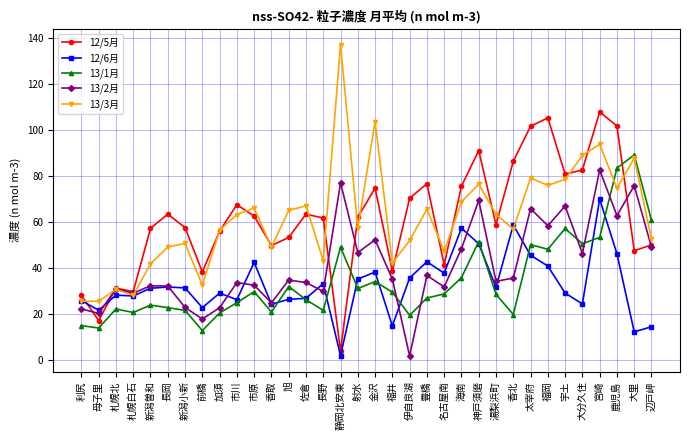

Rank the series at 前橋 from highest to lowest value.

12/5月, 13/3月, 12/6月, 13/2月, 13/1月